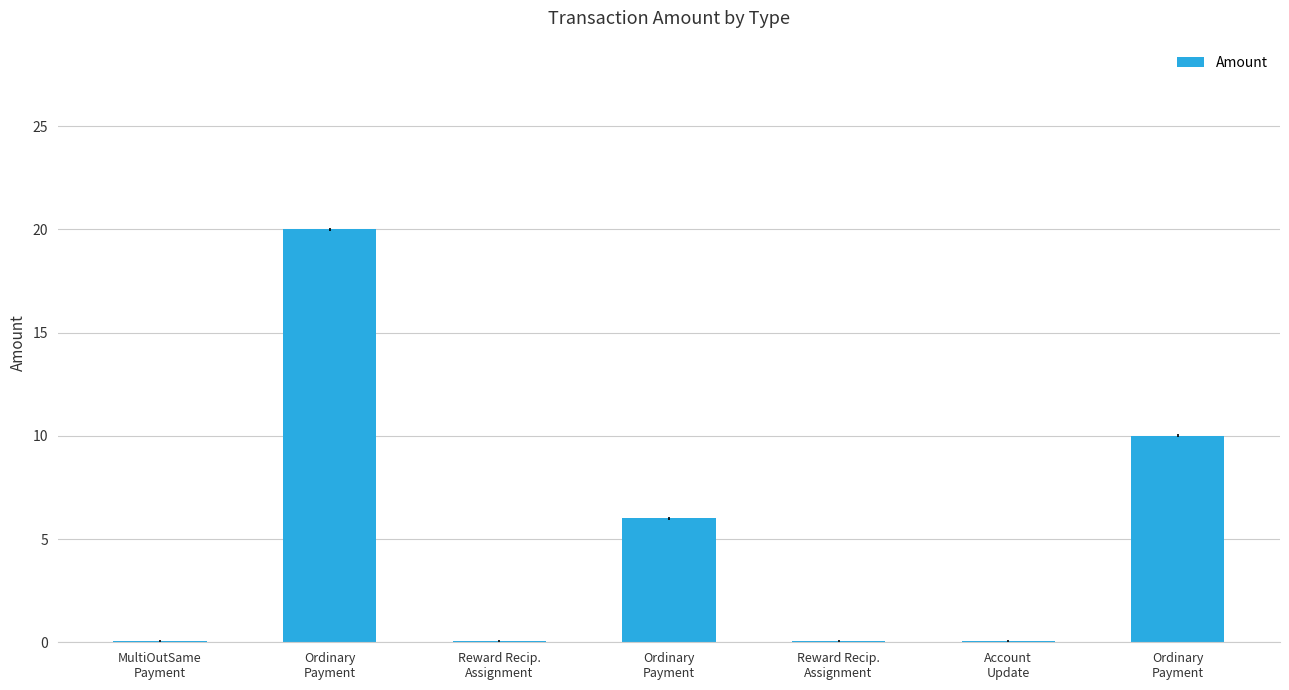

Are the bars grouped side by side (vs. stacked)?

No